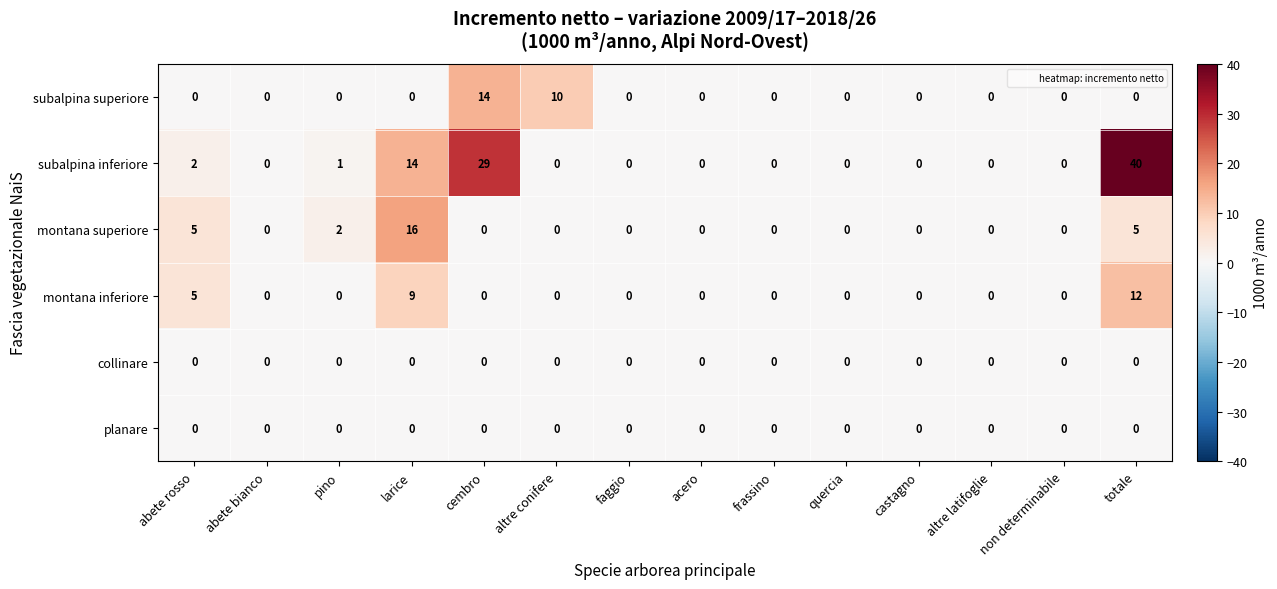

Which series has the largest total across all categories?

subalpina inferiore